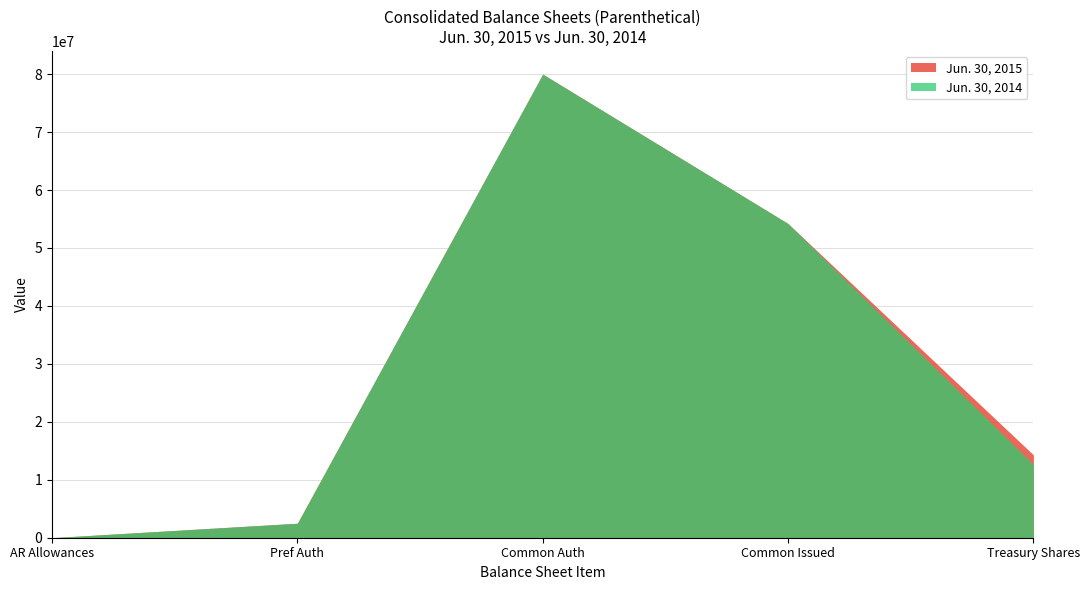

Reading left to right, what are all the values shown in this chart?

Jun. 30, 2015: AR Allowances=10621	Pref Auth=2500000	Common Auth=80000000	Common Issued=54213000	Treasury Shares=14308000
Jun. 30, 2014: AR Allowances=10385	Pref Auth=2500000	Common Auth=80000000	Common Issued=54213000	Treasury Shares=12650000